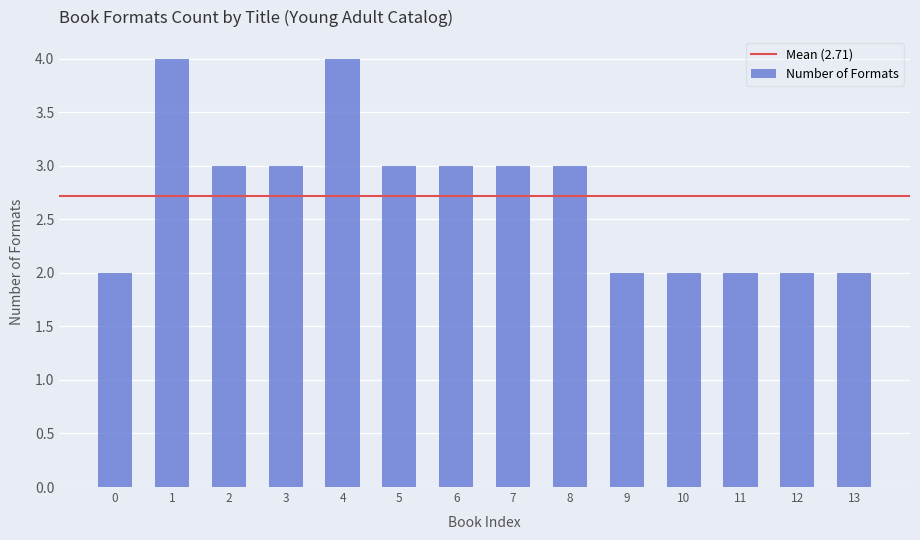

What is the value of the 7th bar from the left?

3